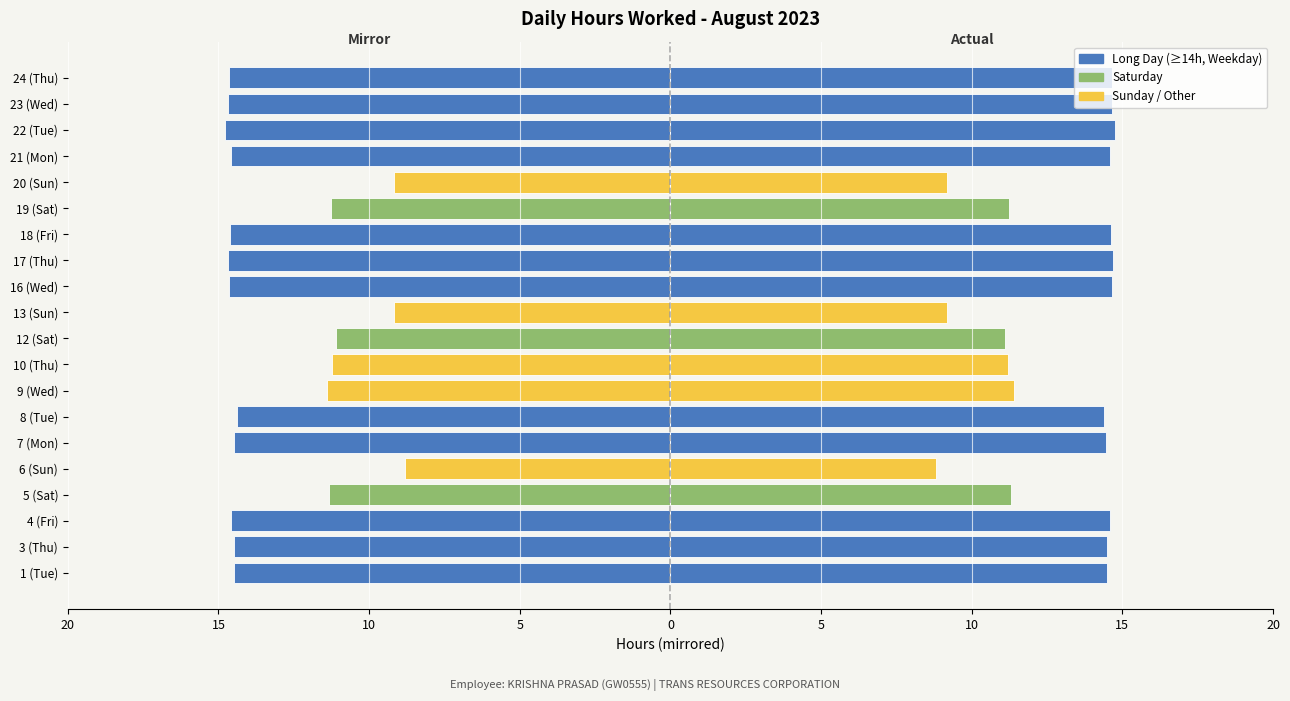

How many bars are there in each group?

2